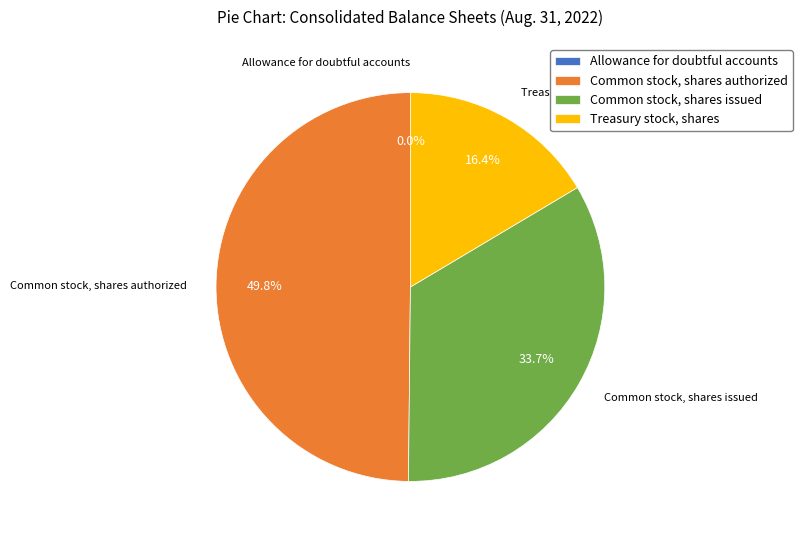

Which category has the biggest portion of the pie?

Common stock, shares authorized